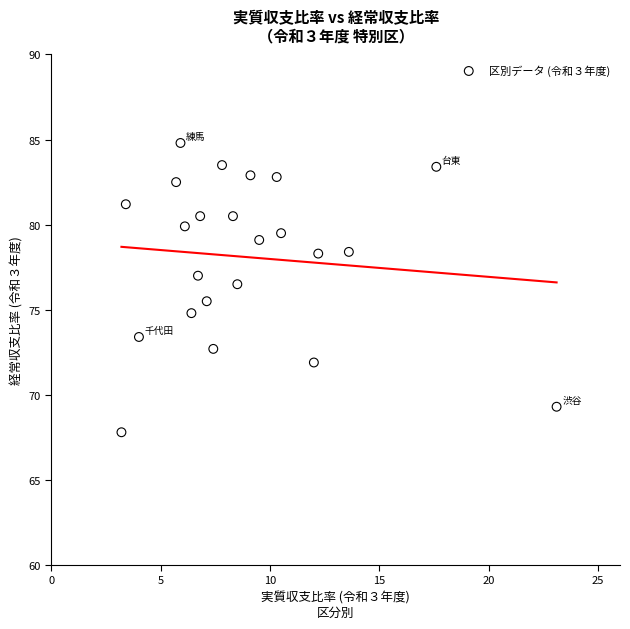

What is the range of Y values (max minus min)?

17.0